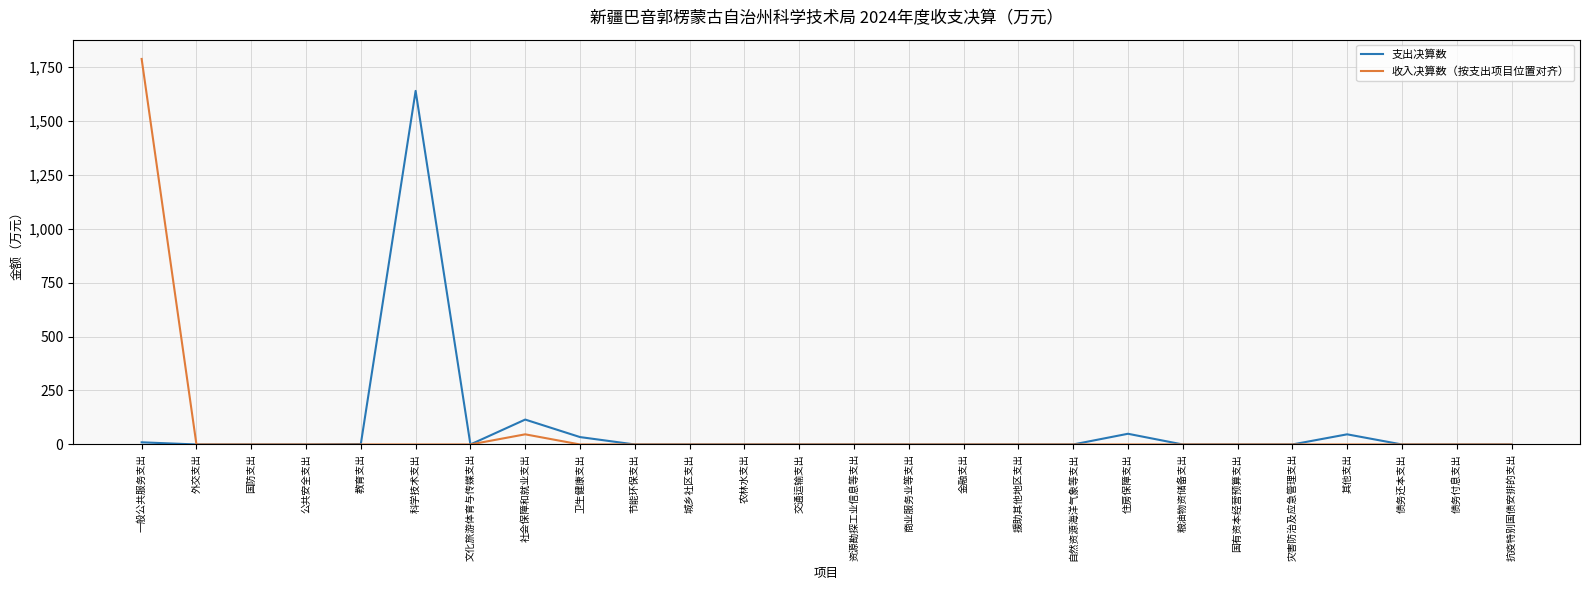

At which category is the sum across all series the highest?

一般公共服务支出